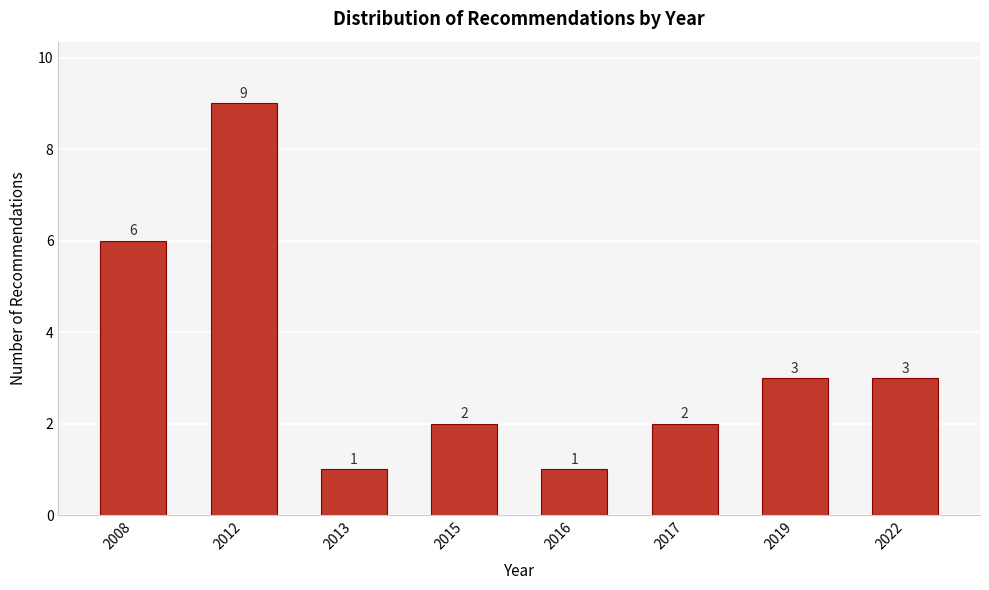

Reading right to left, transcribe all the data shown in this chart.

3	3	2	1	2	1	9	6